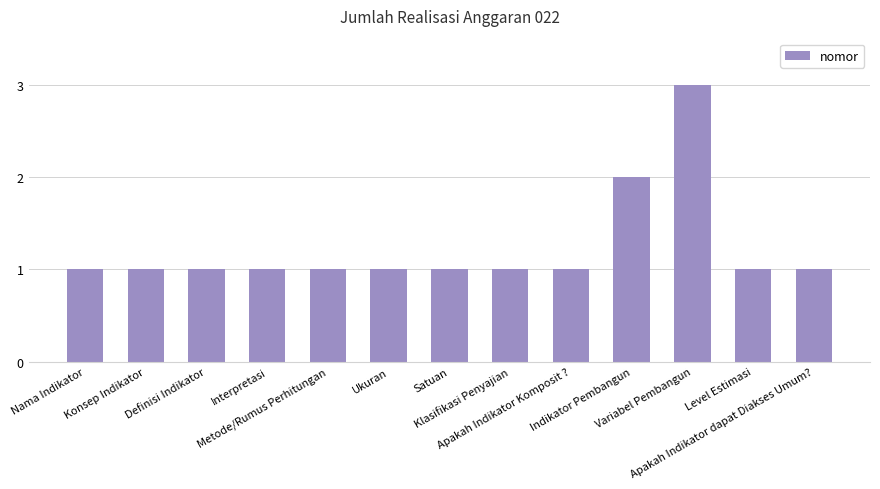

What is the sum of all values?

16